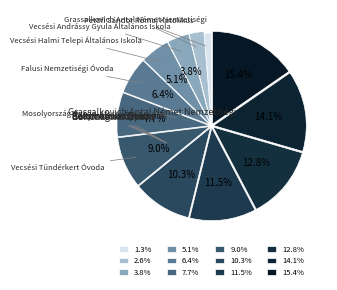

How many slices are in this pie chart?

12